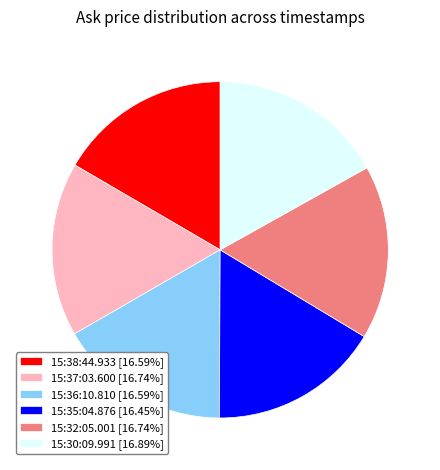

True or false: 15:38:44.933 accounts for 5% of the total.

False